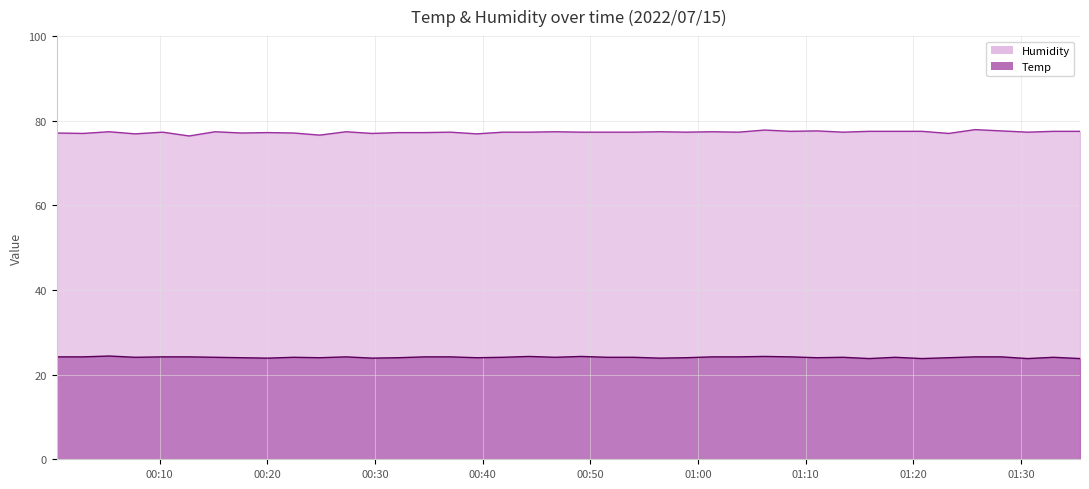

The value of Humidity at 24 is 41.7. True or false?

False